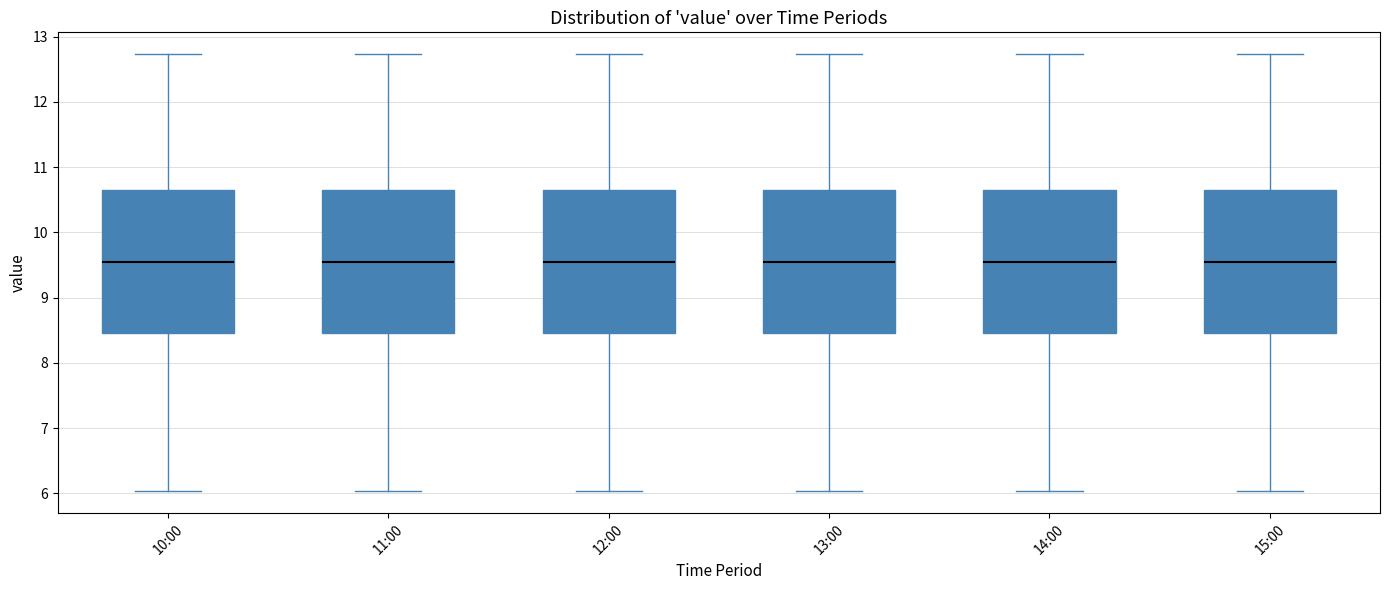

Where is the upper edge of the box for 15:00 on the y-axis? The values are not printed on the chart, so give them approximately, as read against the axis.

10.7